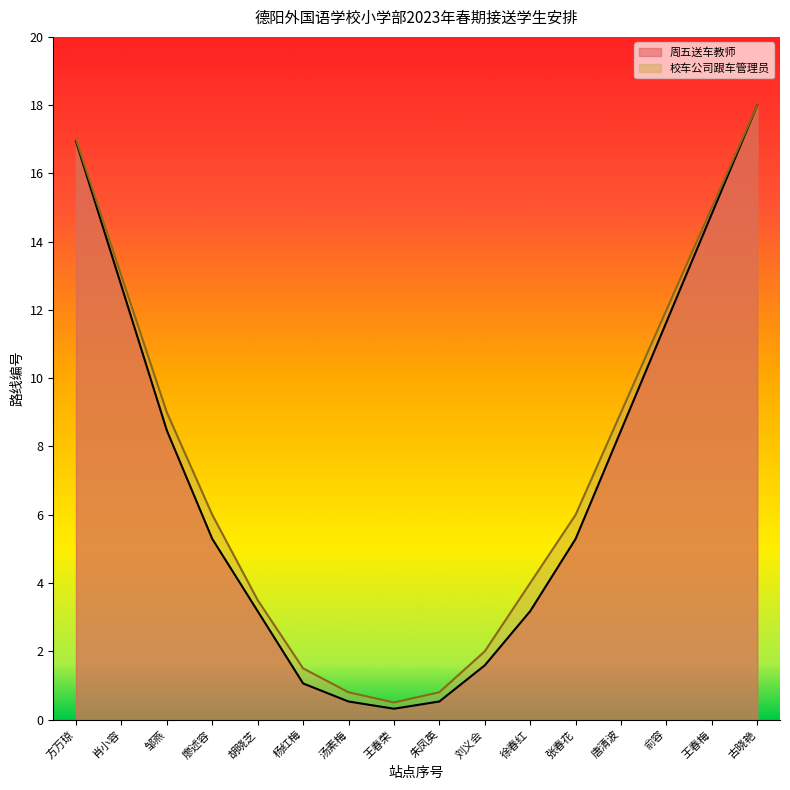

Which category has the lowest value in the 校车公司跟车管理员 series?

王春荣